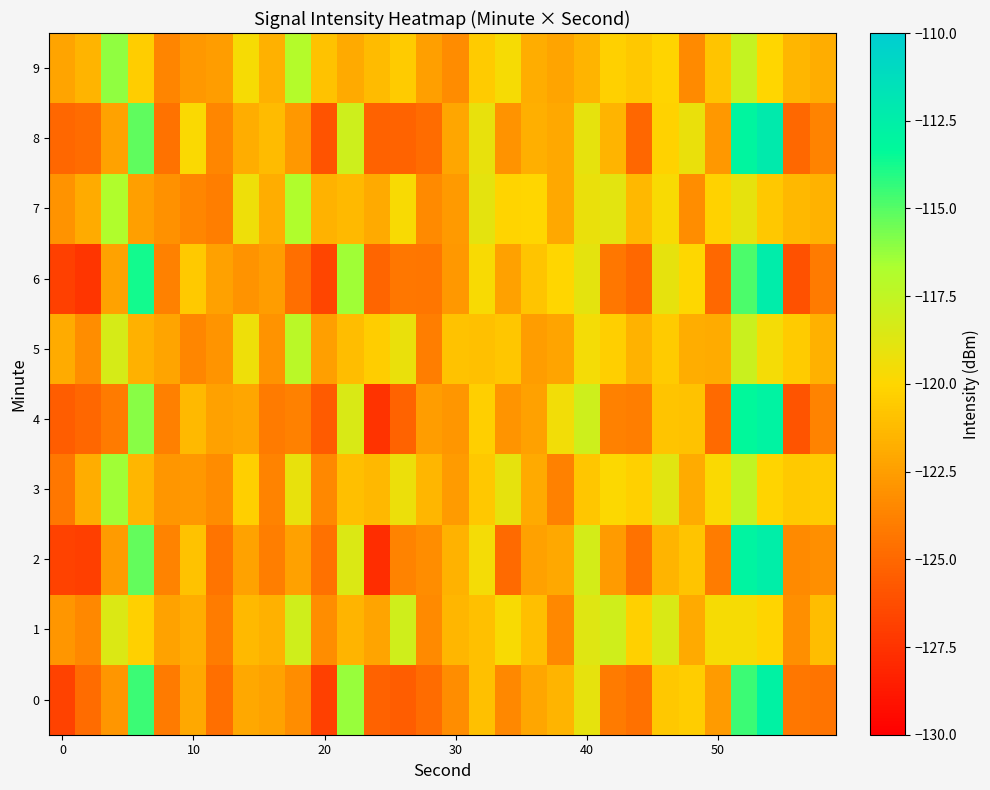

How many categories are shown in the chart?

30